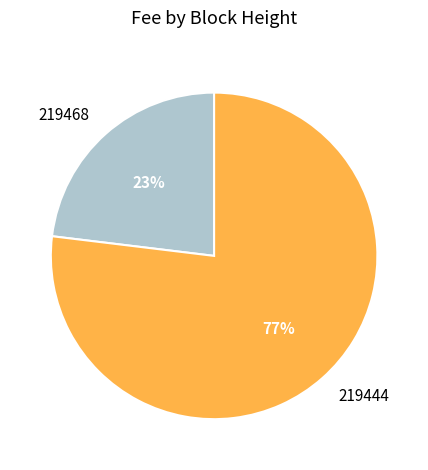

To the nearest percent, what portion does 219468 represent?

23%